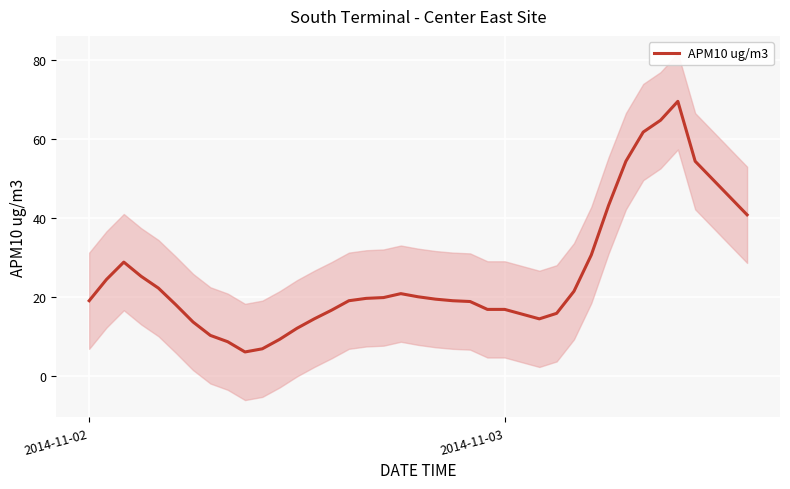

What is the value of the 26th point from the left?

15.6